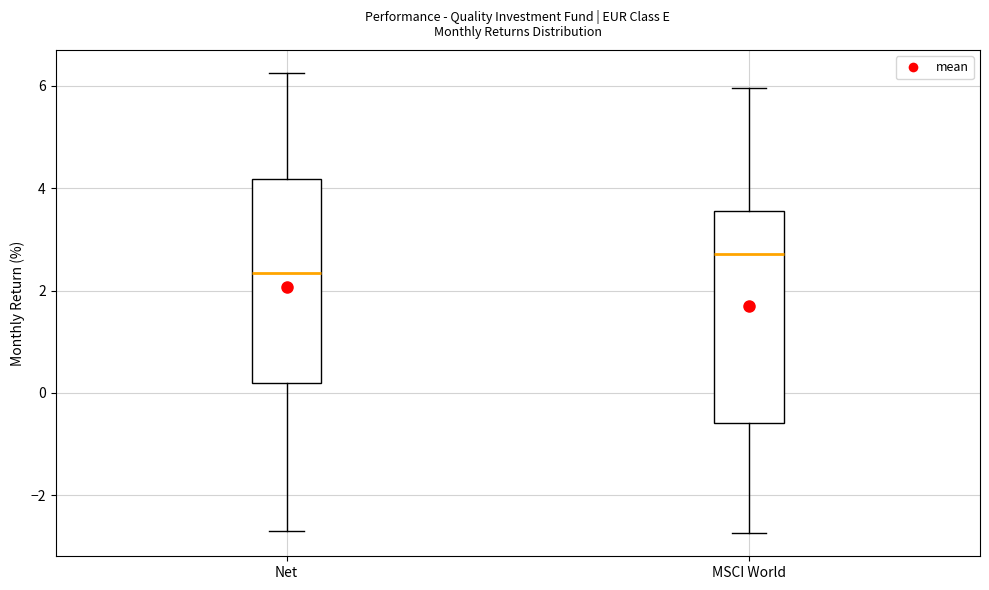

Reading left to right, read every box against the y-axis: the position of its median line, the range the box covers, and the ends of its whiskers. The values are not printed on the chart, so give them approximately, as read against the axis.

Net: median 2.4, box 0.2 to 4.2, whiskers -2.6 to 6.2
MSCI World: median 2.8, box -0.6 to 3.6, whiskers -2.8 to 6.0